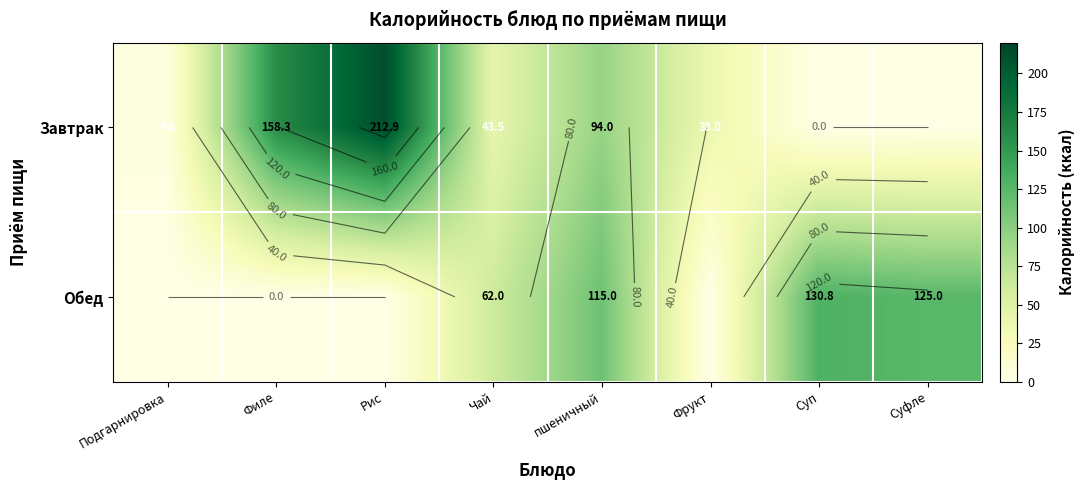

At which label does Обед reach its peak?

Суп